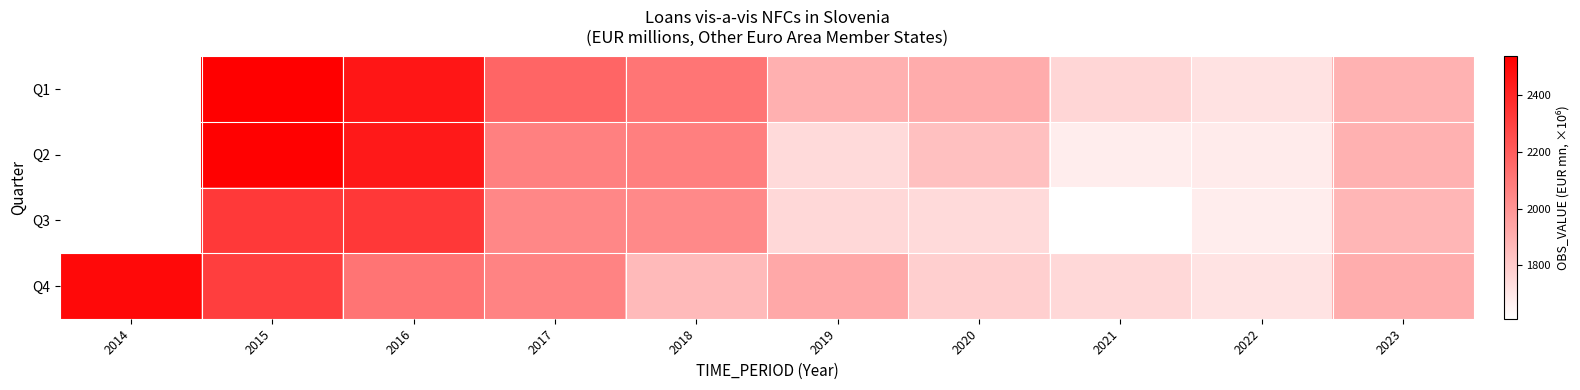

The value of Q3 at 2019 is 2931.0. True or false?

False